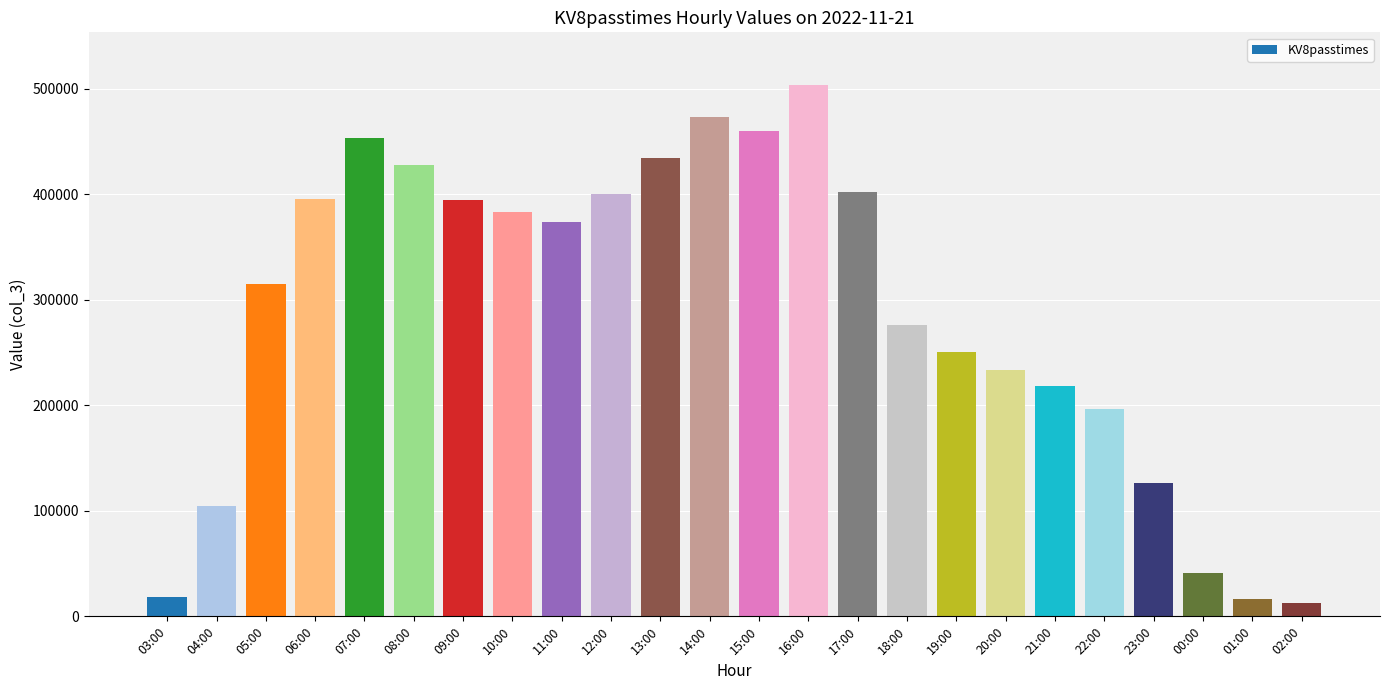

What is the label of the 21st bar from the right?

06:00